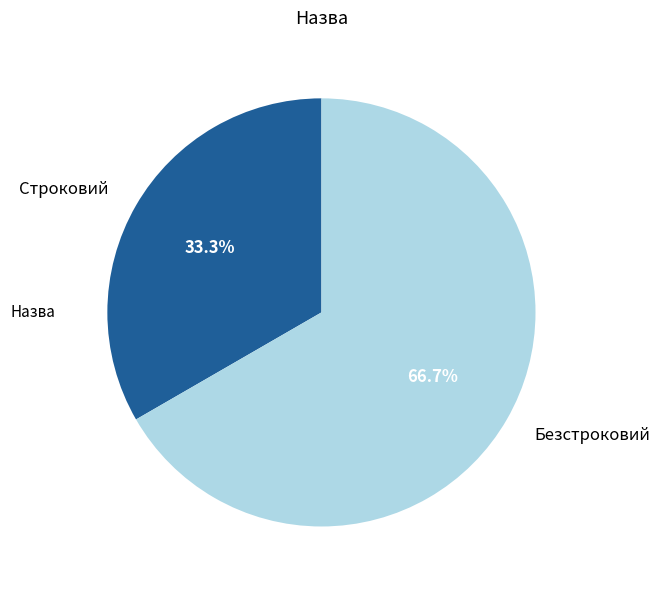

Does any single category account for the majority?

Yes